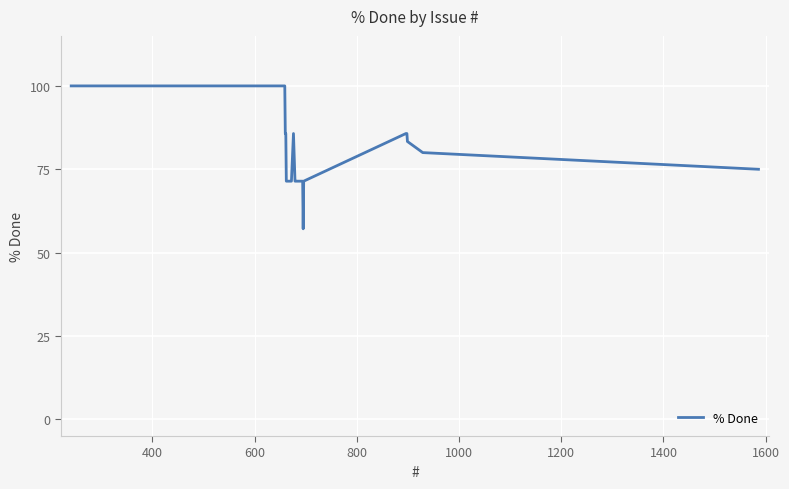

Is this an area chart (filled region under the line)?

No